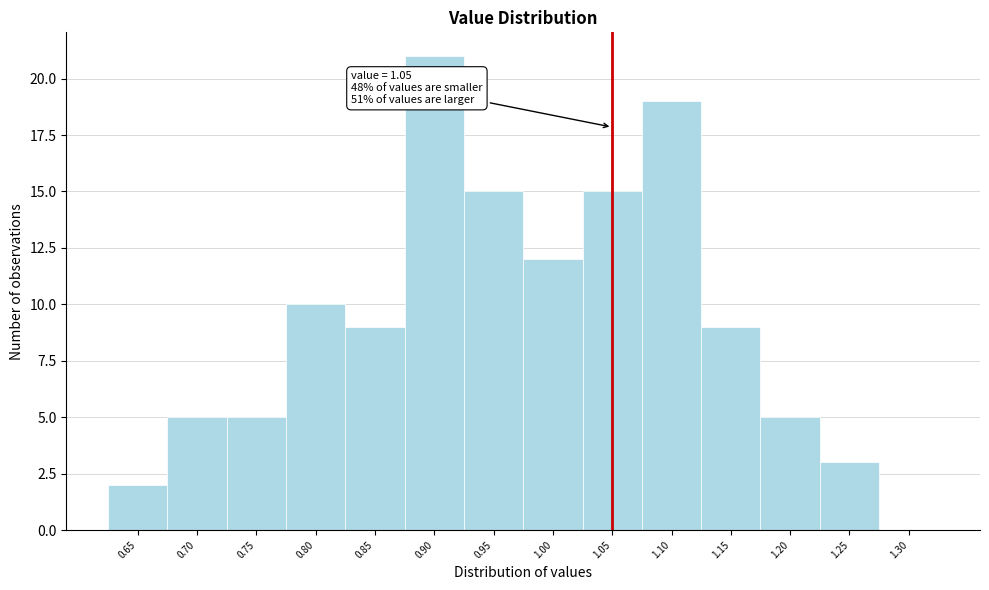

Which range on the x-axis has the tallest bar?

0.875 to 0.925